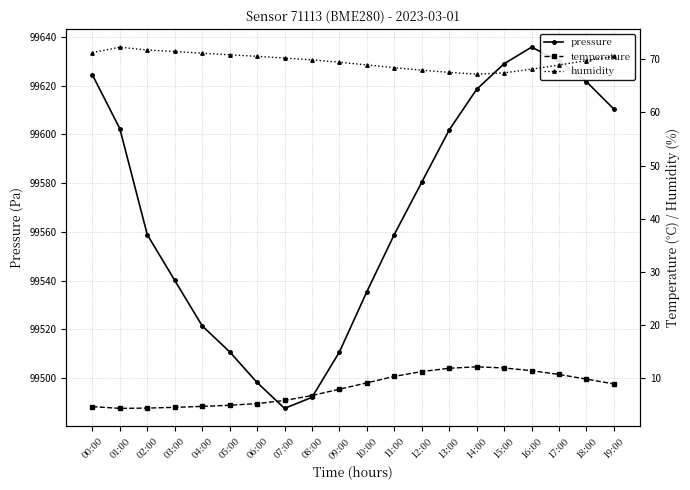

What are all the series names shown in the legend?

pressure, temperature, humidity